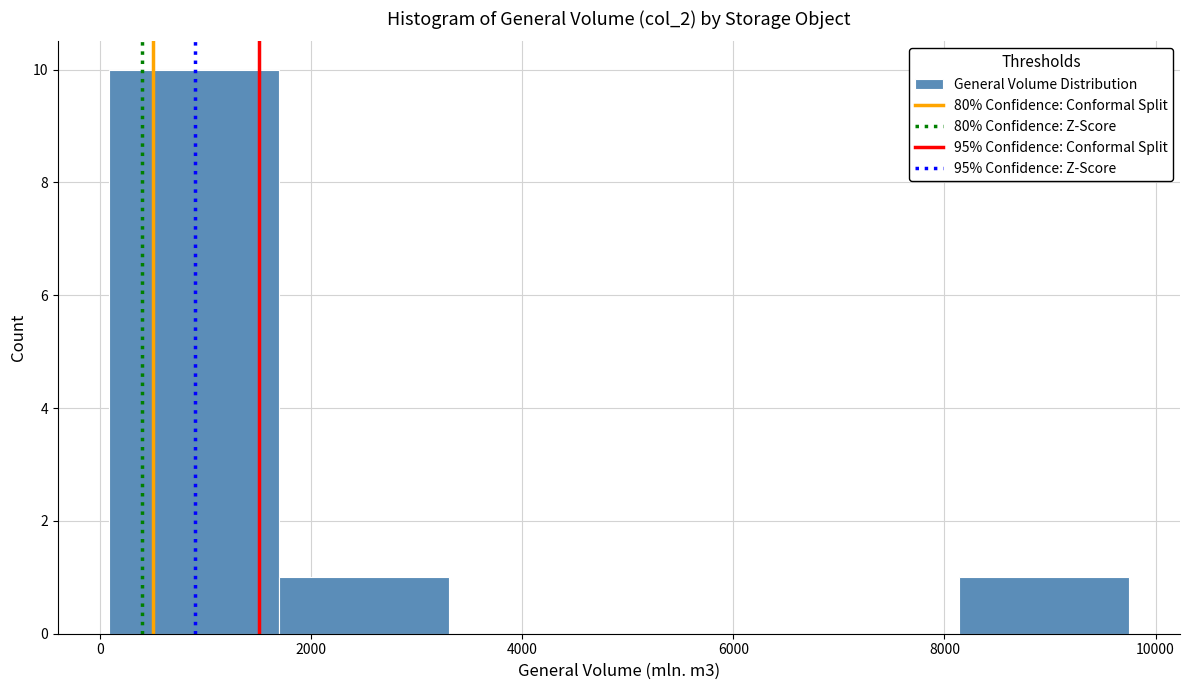

Reading left to right, transcribe this chart: for each bar, give the range it covers on the x-axis and its height. Neither the bar edges nor the heights are printed on the chart, so give them approximately, as read against the axes.

0 to 1600: 10
1600 to 3400: 1
3400 to 5000: 0
5000 to 6600: 0
6600 to 8200: 0
8200 to 9800: 1